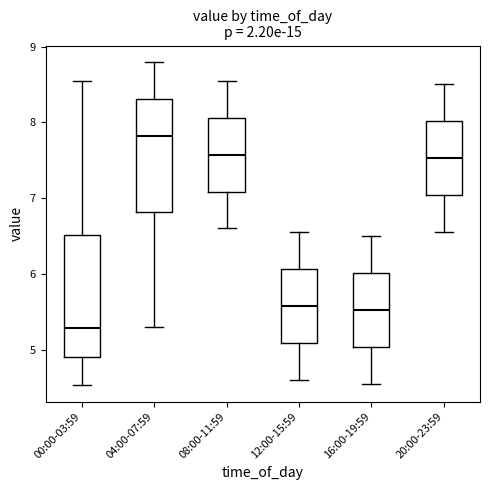

Where does the upper whisker of the box for 12:00-15:59 end on the y-axis? The values are not printed on the chart, so give them approximately, as read against the axis.

6.6